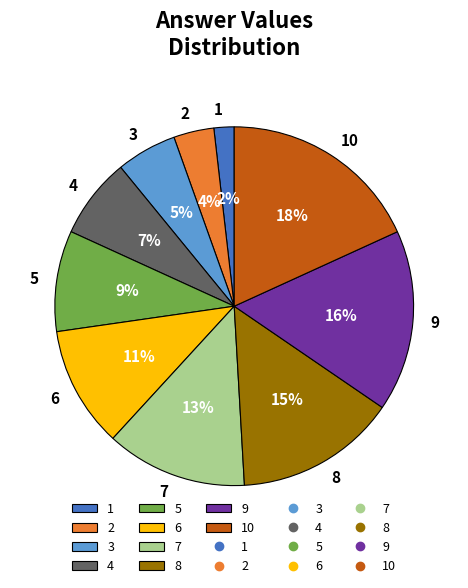

Count the number of slices in the pie.

10